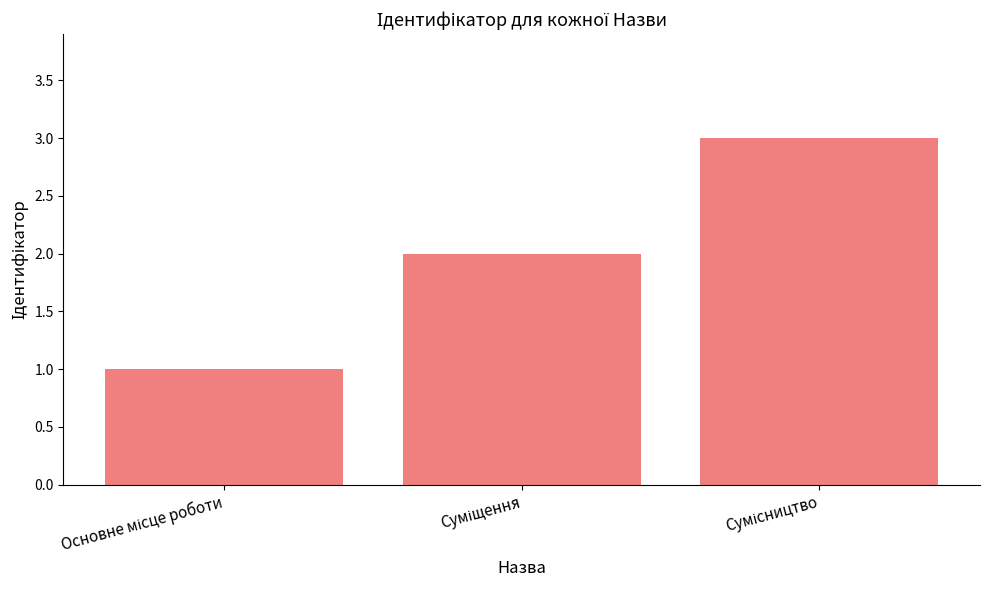

What is the greatest value displayed?

3